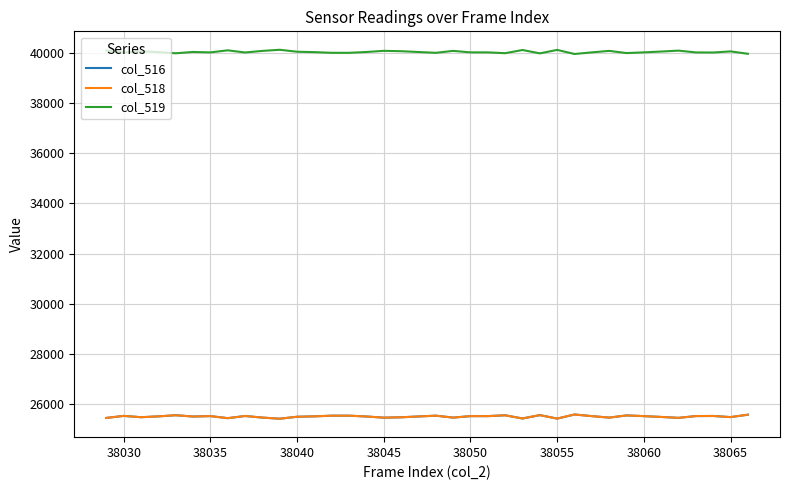

Does the chart display data point markers on the line(s)?

No